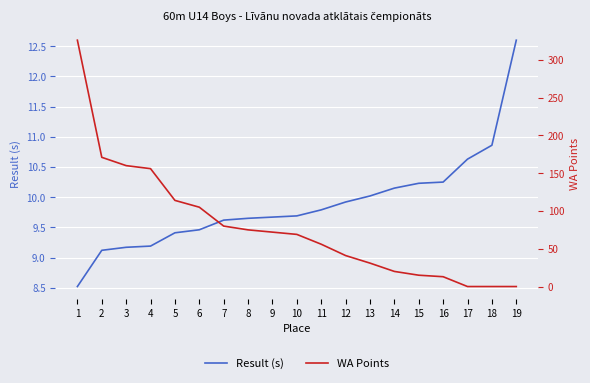

Which series has the widest spread of values?

WA Points